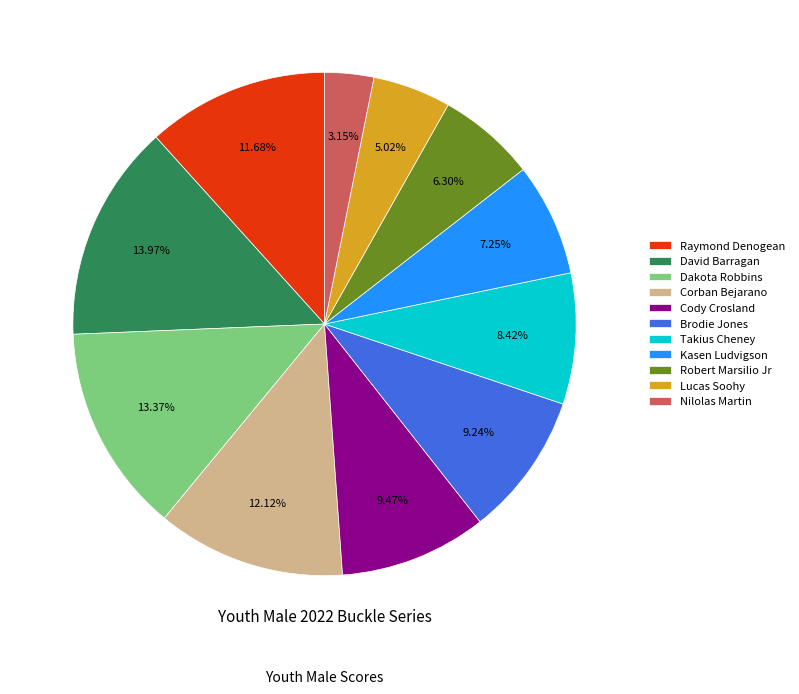

Does Raymond Denogean account for over 50% of the chart?

No